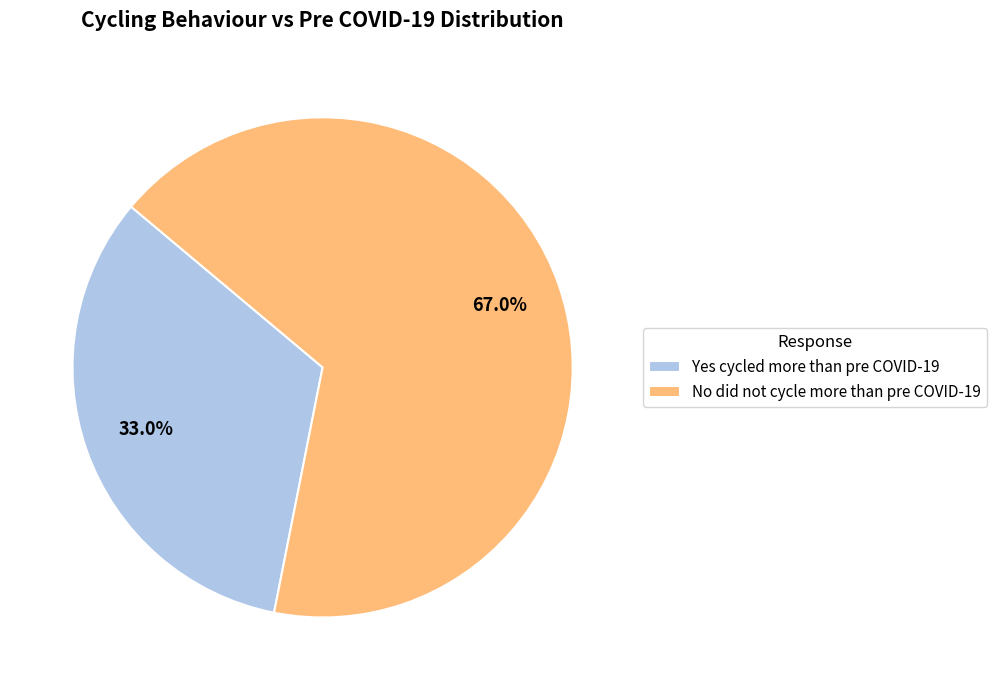

To the nearest percent, what percentage of the pie is No did not cycle more than pre COVID-19?

67%